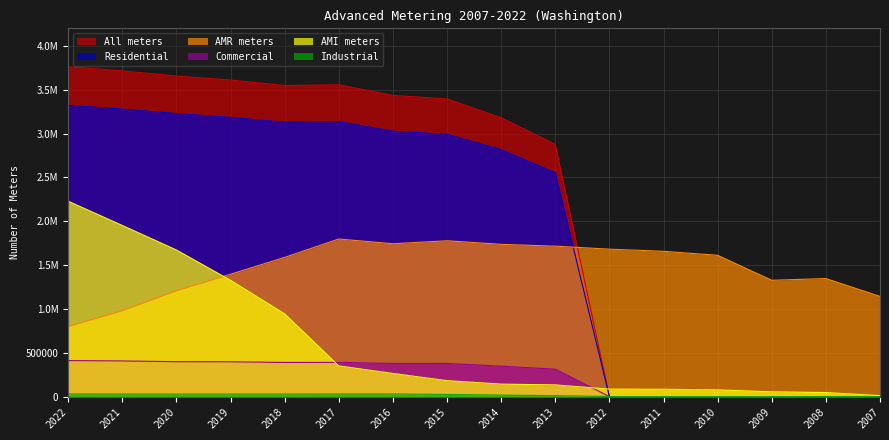

Reading left to right, extract all data points from this chart.

AMR meters: 799237	980717	1208791	1395197	1587109	1797443	1743103	1777130	1736282	1715708	1681481	1656936	1611285	1326509	1346041	1143057
AMI meters: 2228378	1951972	1671943	1326316	943582	349908	263682	181778	142082	133299	85171	83353	76591	54484	46121	10670
Residential: 3322558	3279070	3228754	3184689	3129435	3136550	3026753	2991900	2815935	2553019	0	0	0	0	0	0
Commercial: 410553	406408	397841	396821	389252	390134	377764	378082	347140	312529	0	0	0	0	0	0
Industrial: 29362	29071	28853	28767	28873	29542	30438	24237	16954	11033	0	0	0	0	0	0
All meters: 3762601	3714681	3655579	3610410	3547589	3556255	3434984	3394248	3180037	2876589	0	0	0	0	0	0